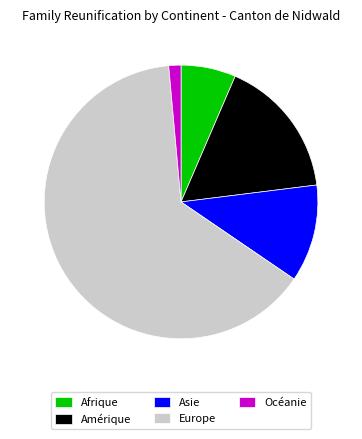

Which slice represents more than half of the pie?

Europe